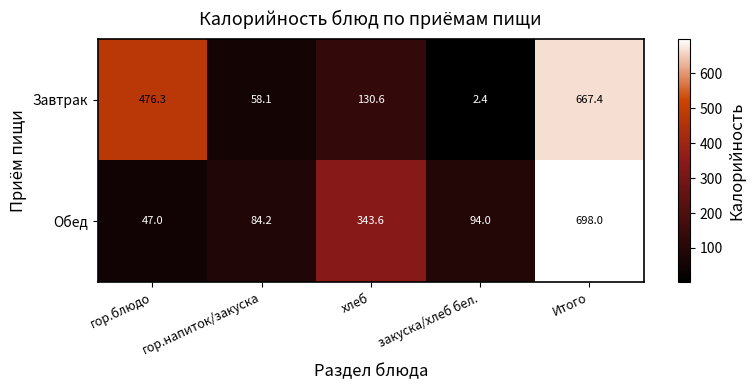

At which label does Обед first exceed 94?

хлеб